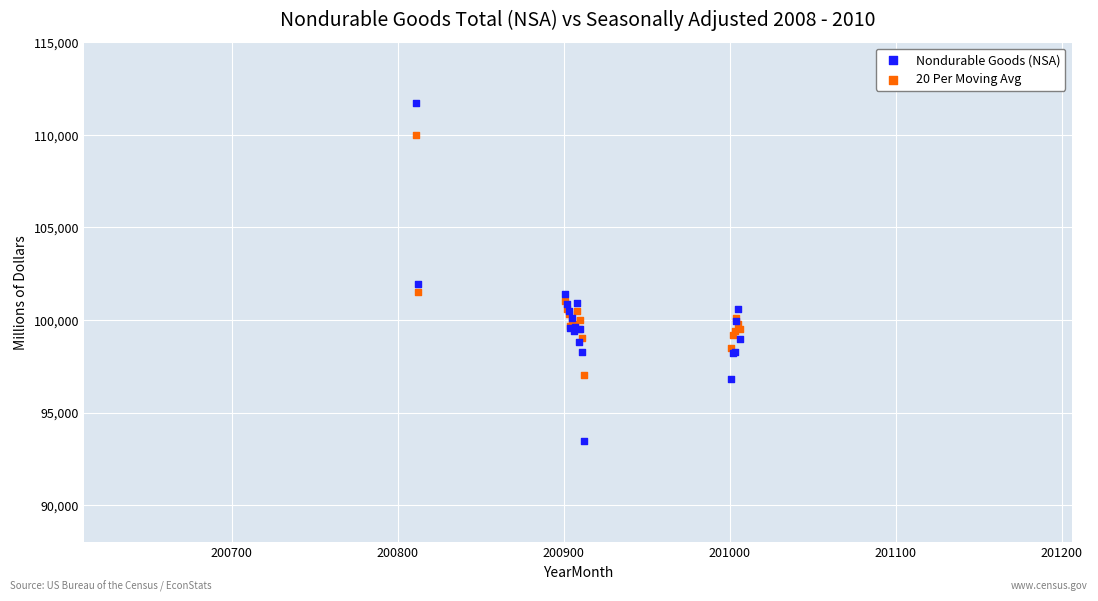

Which series reaches the minimum Y coordinate?

Nondurable Goods (NSA)